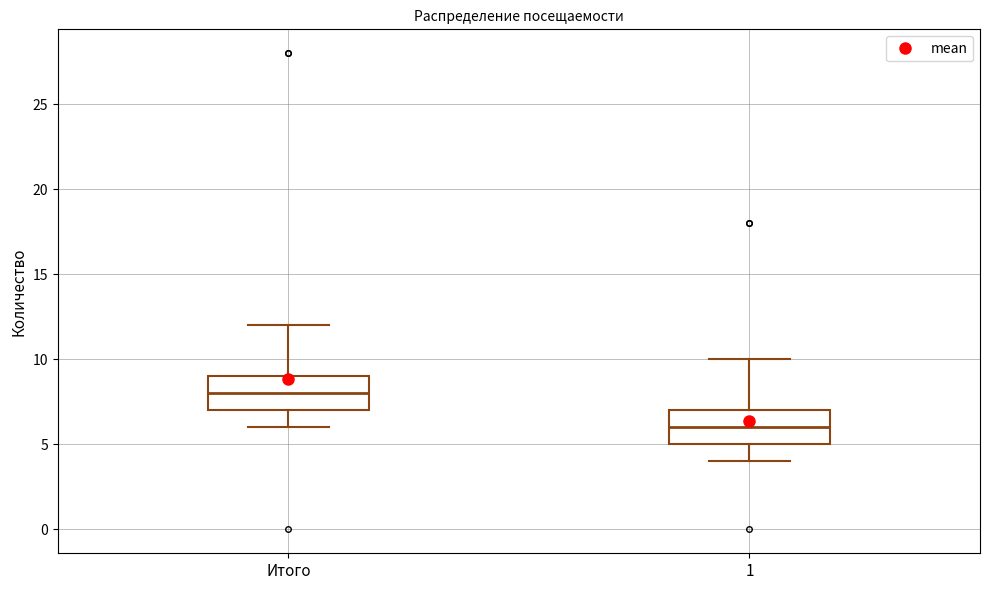

Where is the lower edge of the box for Итого on the y-axis? The values are not printed on the chart, so give them approximately, as read against the axis.

7